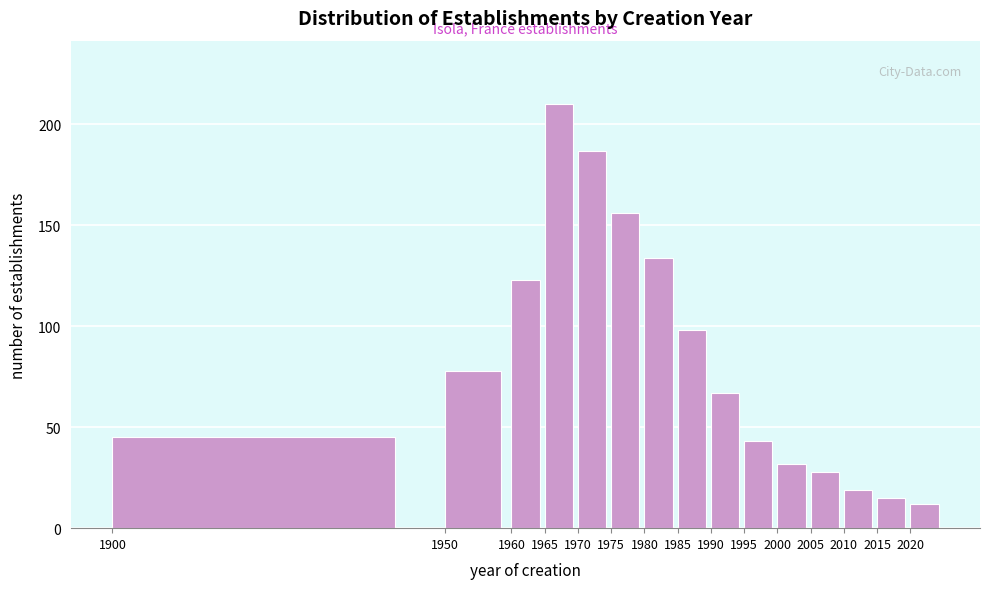

Reading left to right, what are all the values shown in this chart?

1900=45	1950=78	1960=123	1965=210	1970=187	1975=156	1980=134	1985=98	1990=67	1995=43	2000=32	2005=28	2010=19	2015=15	2020=12